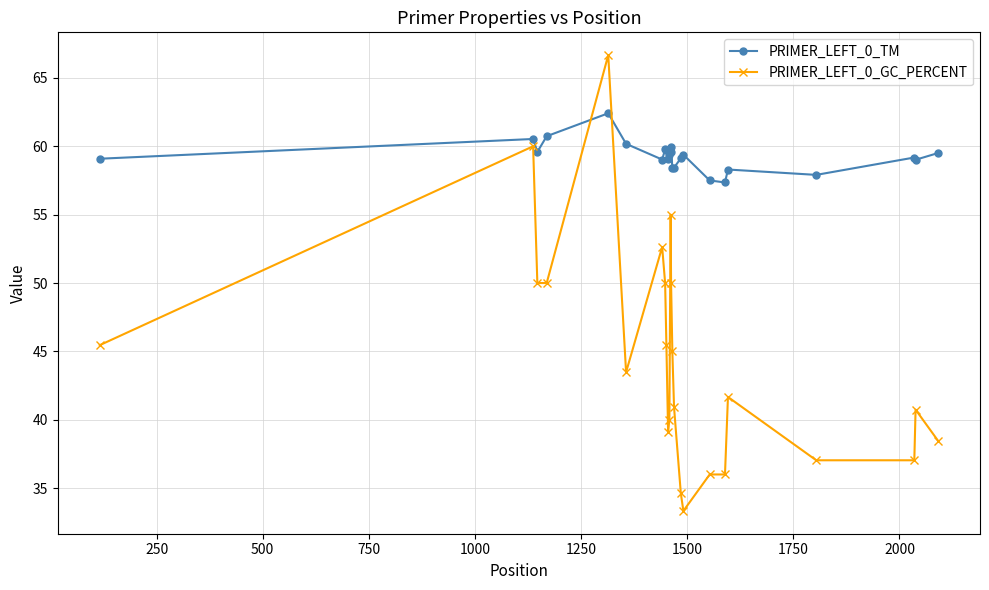

After their last crossing, which series has the higher values: PRIMER_LEFT_0_GC_PERCENT or PRIMER_LEFT_0_TM?

PRIMER_LEFT_0_TM